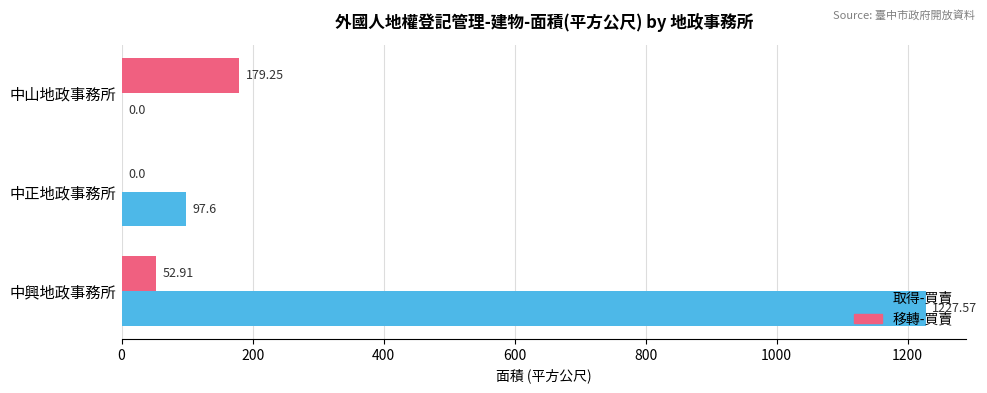

Which category has the highest value across all series?

中興地政事務所